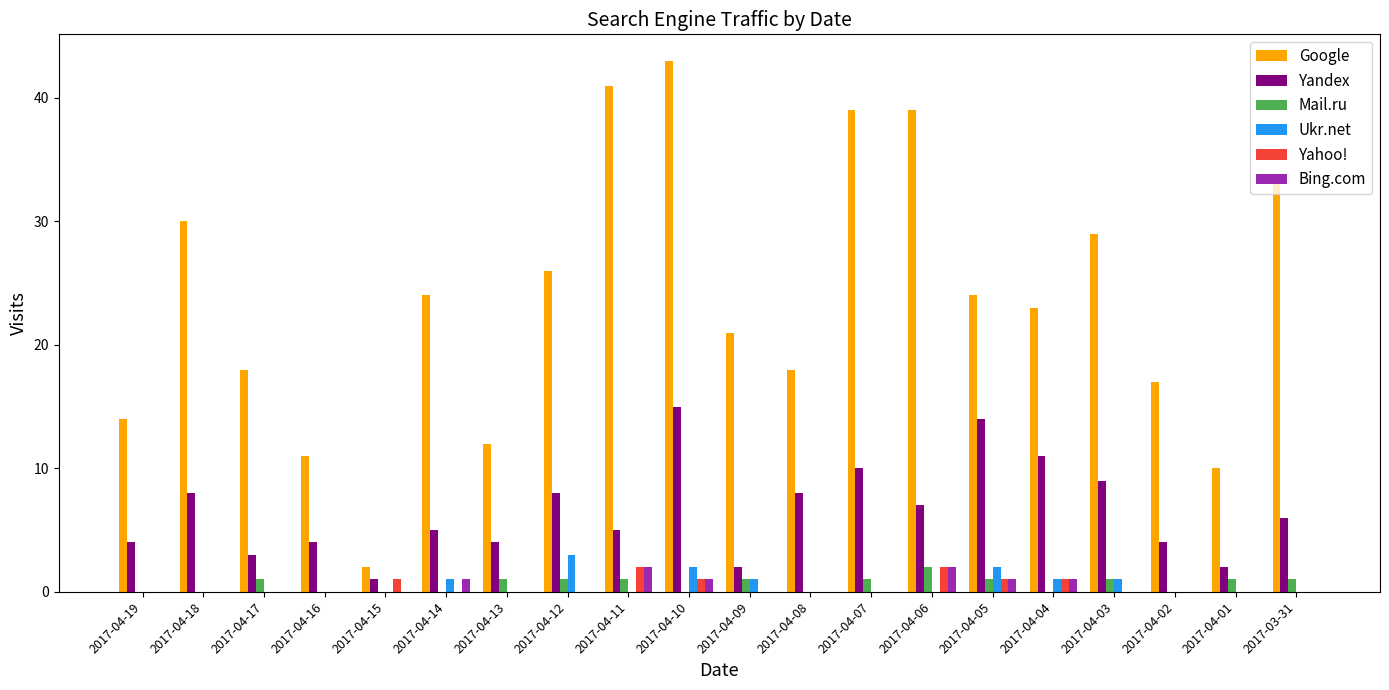

True or false: Google has a value of 43 at 2017-04-10.

True